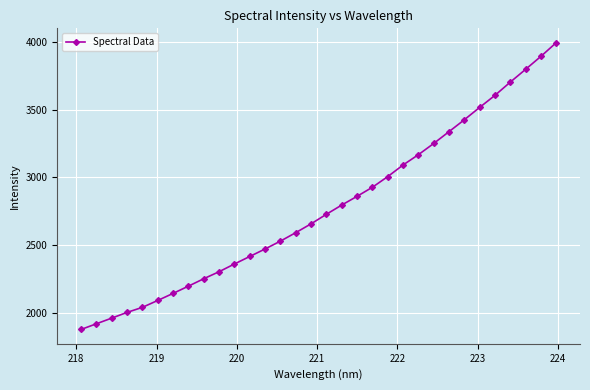

True or false: the data has more than 2 interior local peaks.

False